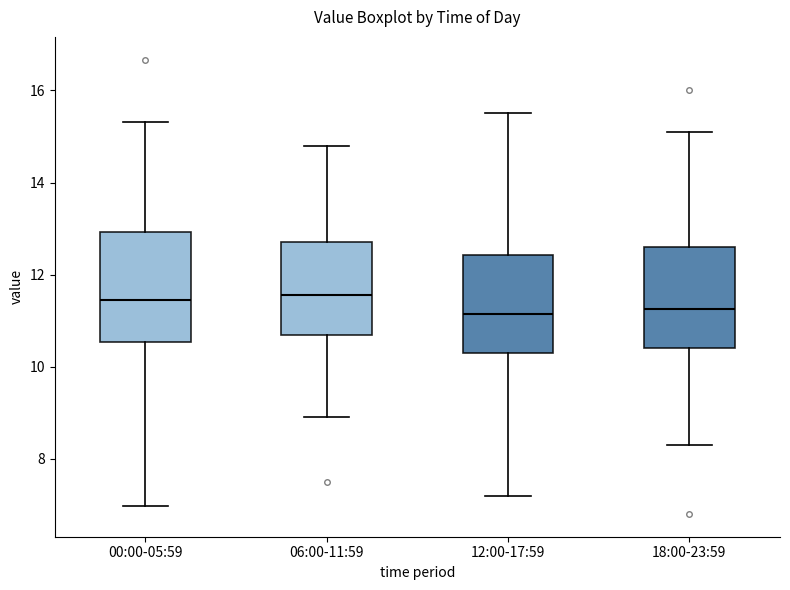

Where does the lower whisker of the box for 18:00-23:59 end on the y-axis? The values are not printed on the chart, so give them approximately, as read against the axis.

8.4